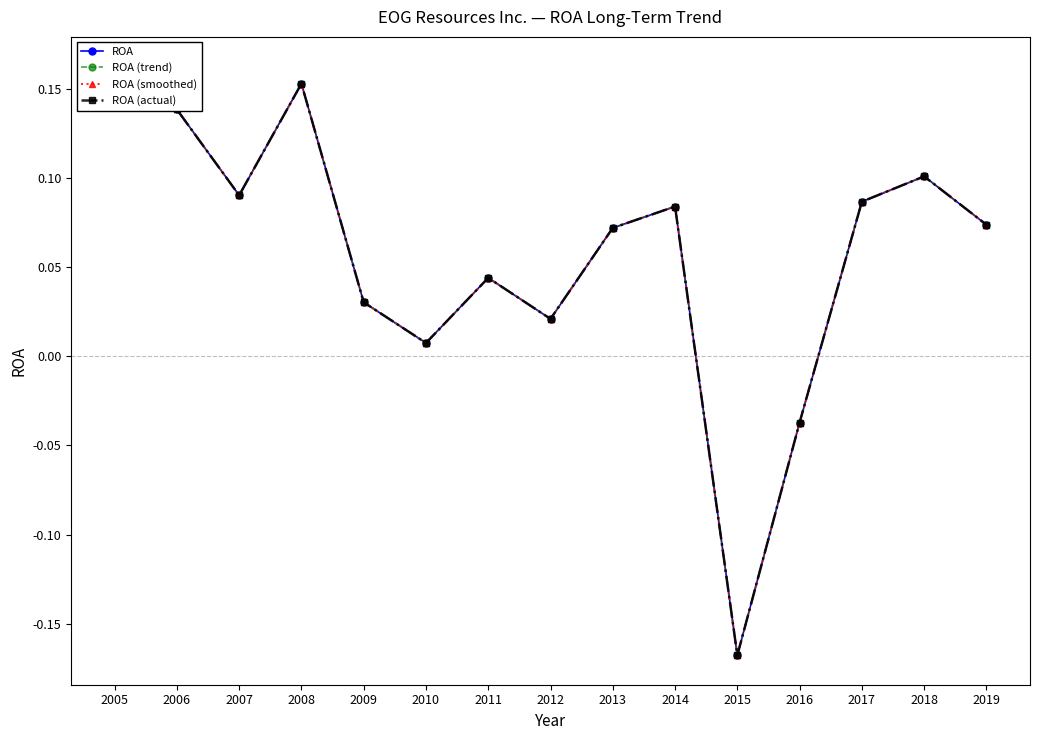

True or false: ROA (actual) and ROA cross at least once.

False